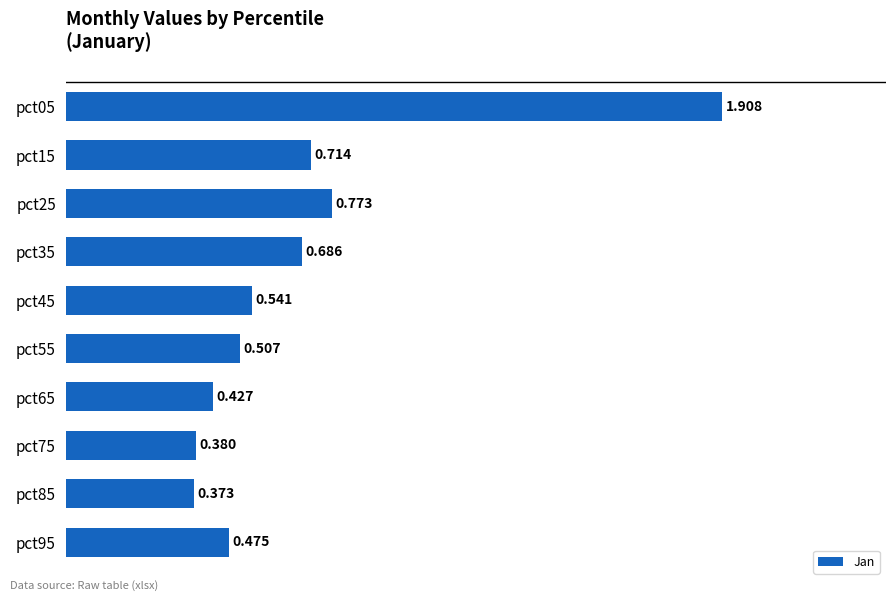

How many values are between 0 and 1?

9